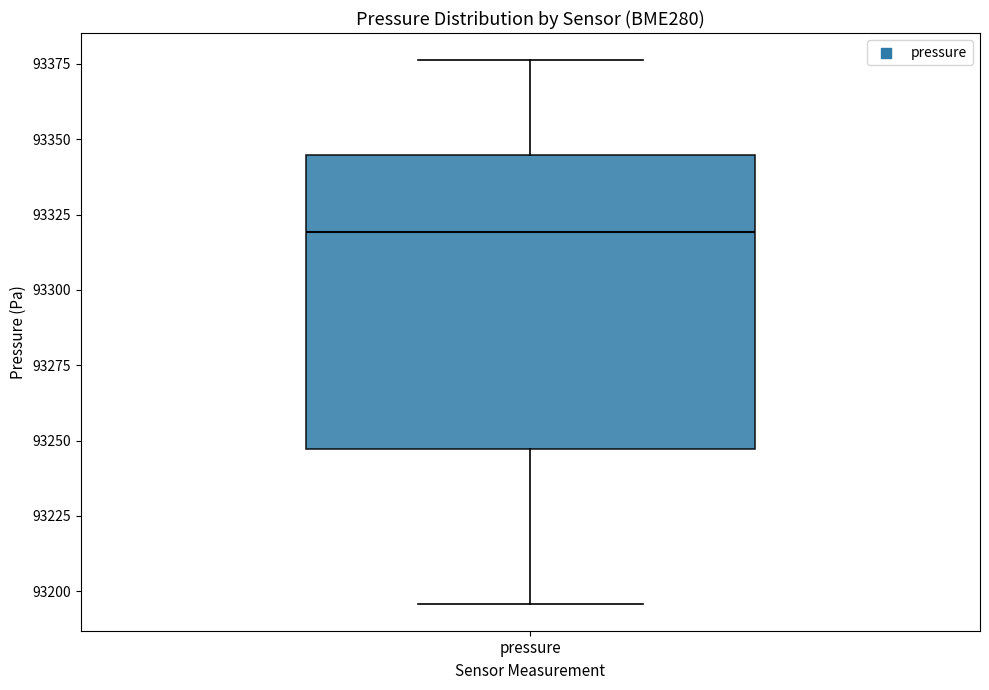

Where does the upper whisker of the box for pressure end on the y-axis? The values are not printed on the chart, so give them approximately, as read against the axis.

93375